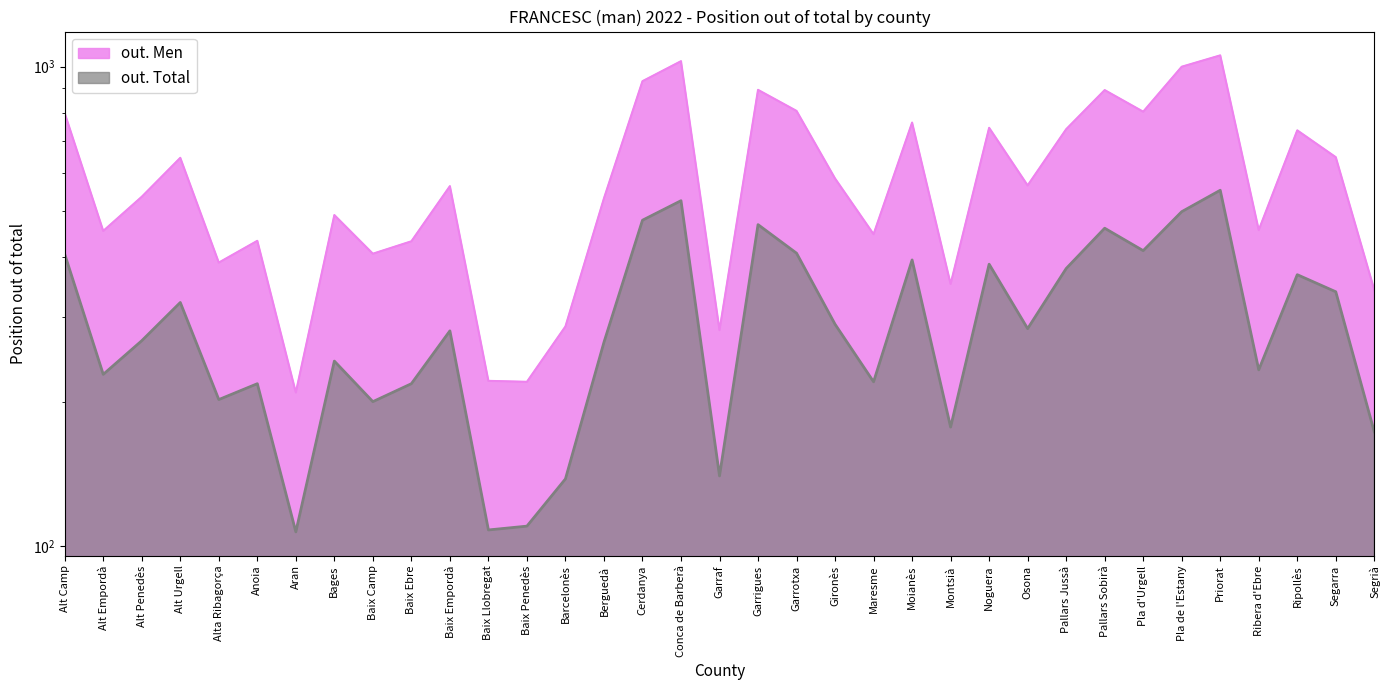

What is the total value across all series at Montsià?

529